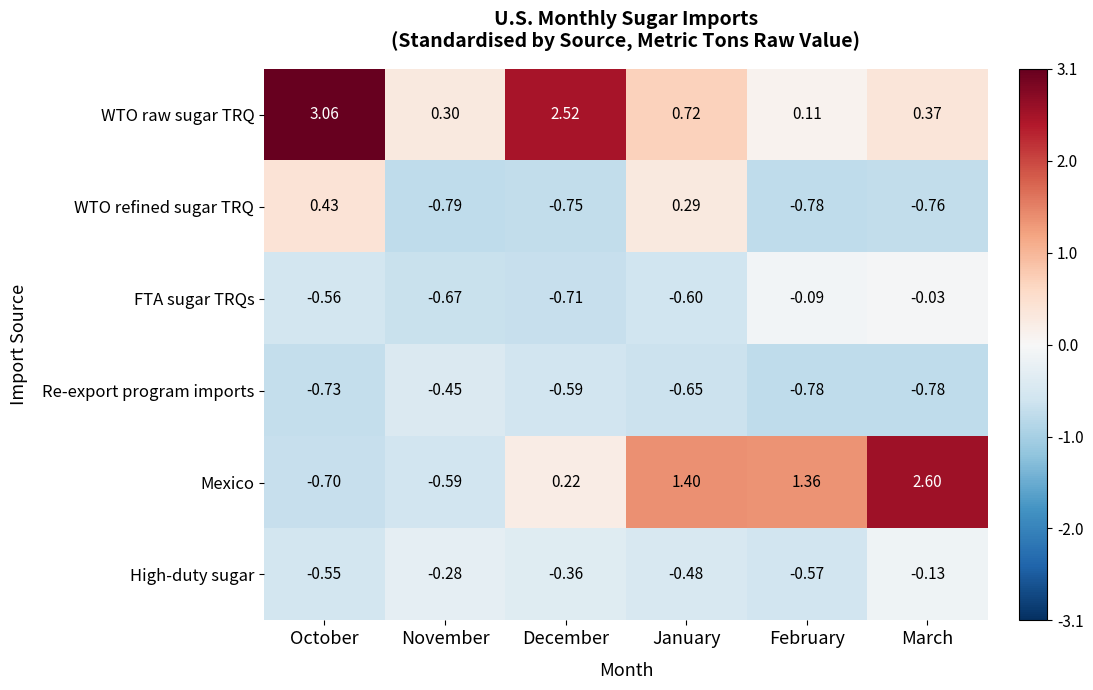

Which category has the lowest value across all series?

November